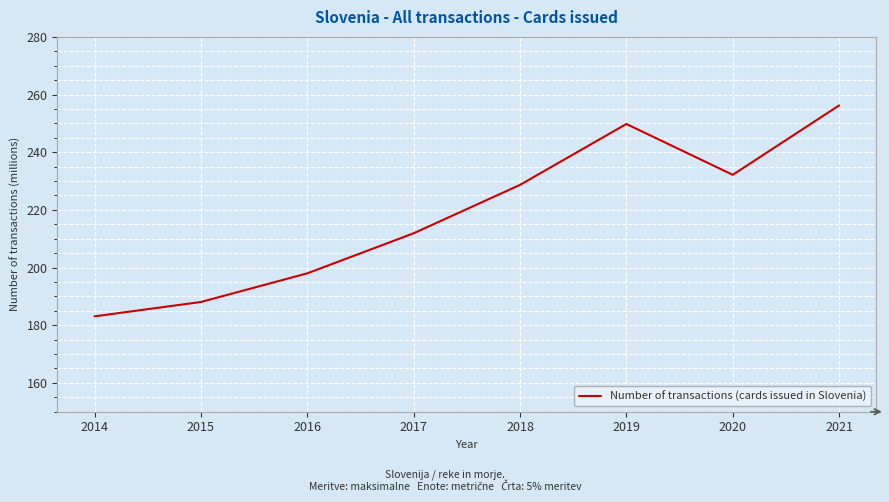

What is the change in value from 2019 to 2020?

-17.6